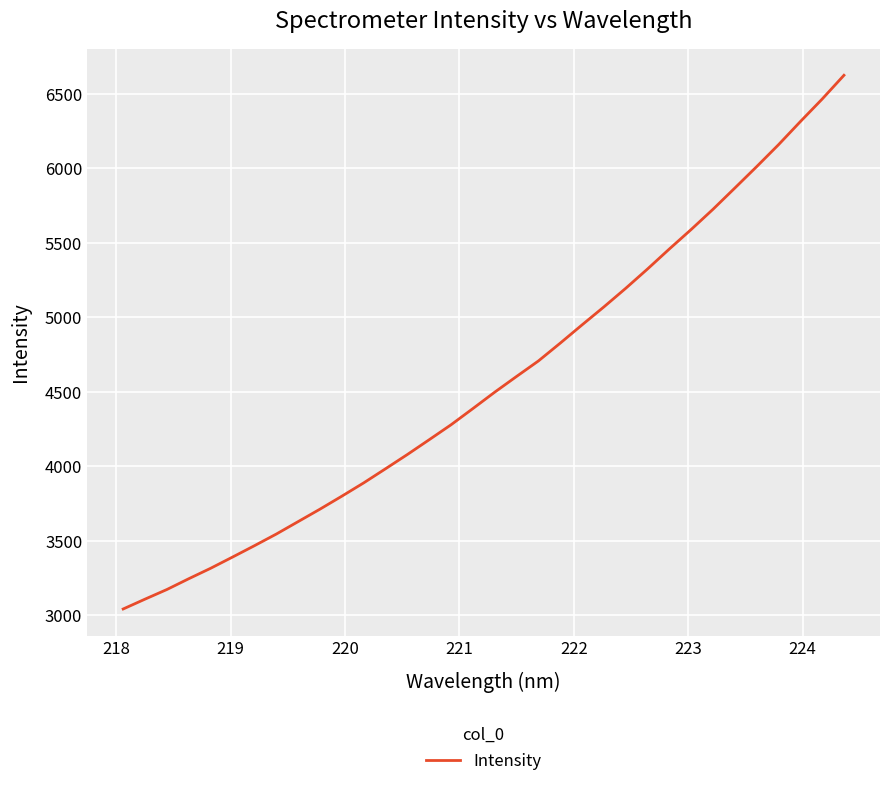

How many values are below 4498?

17